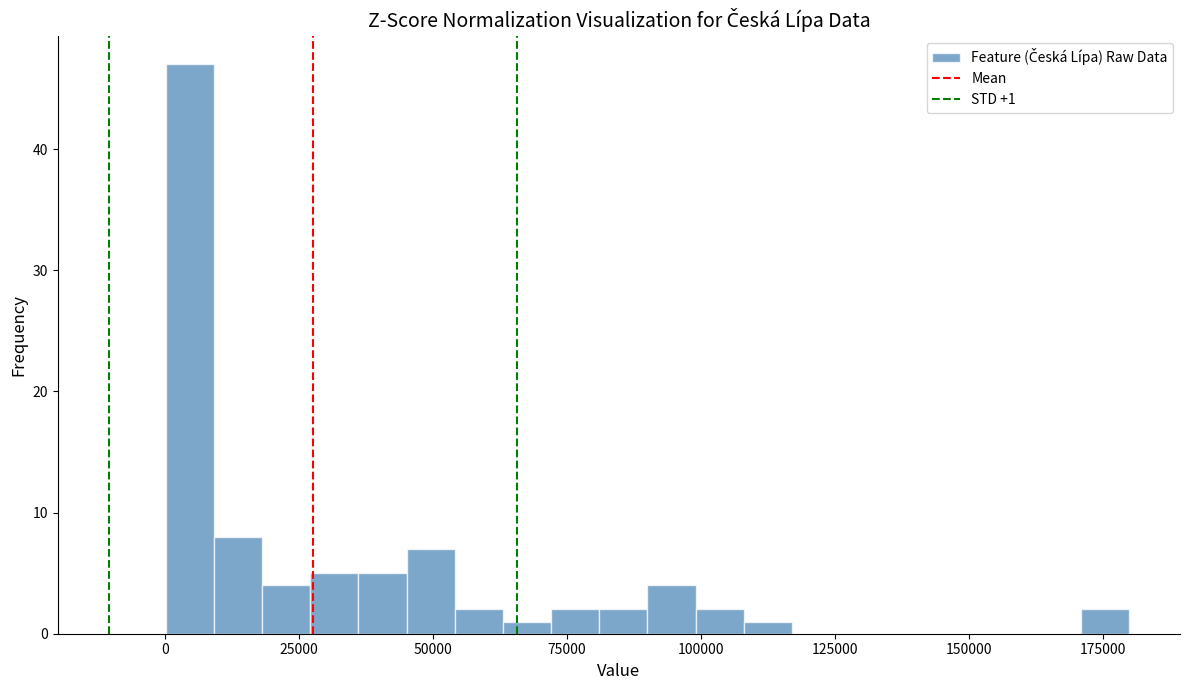

Read against the x-axis, roughly where is the centre of the tallest bar?

5000